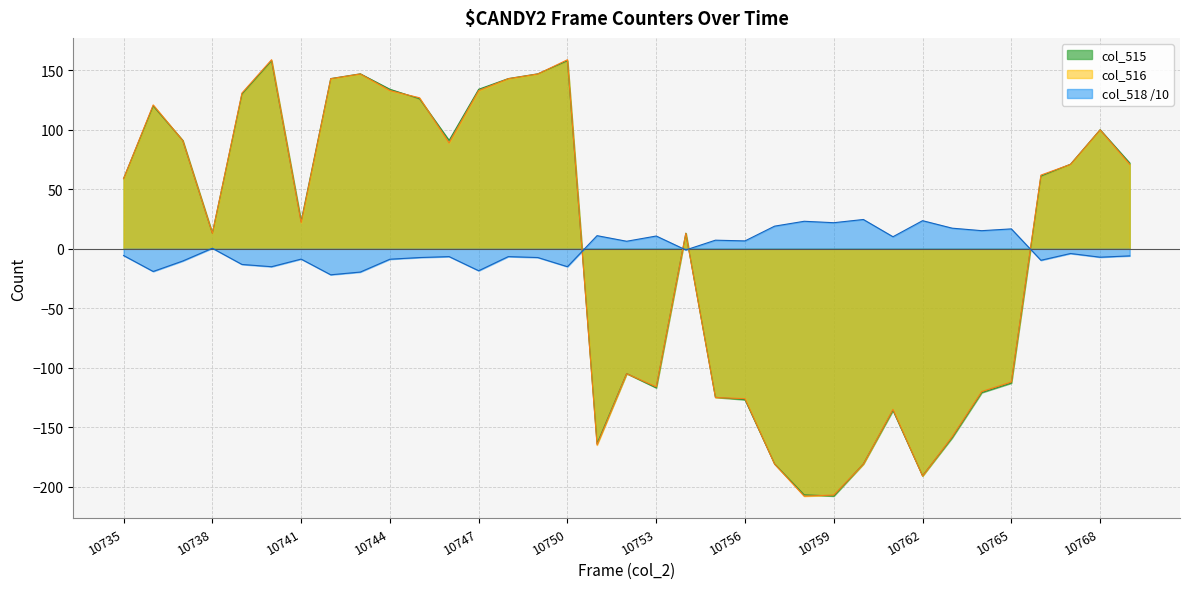

What is the sum of the col_515 values at 10763 and 10735?

-99.9